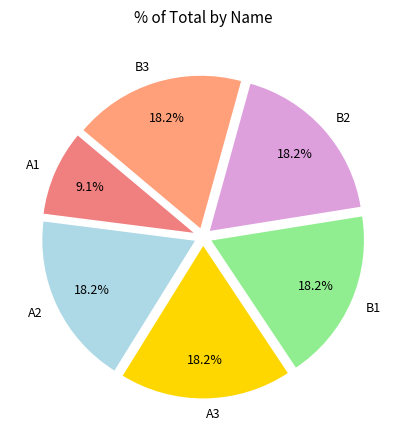

Combined, what portion of the pie is A3 and B2?

36.4%